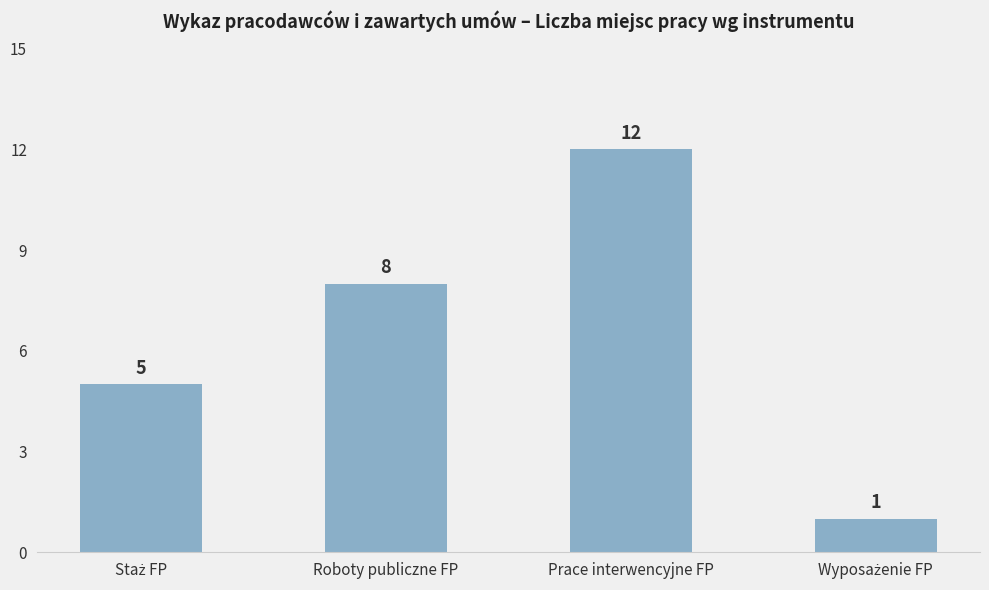

How many values are below 8?

2